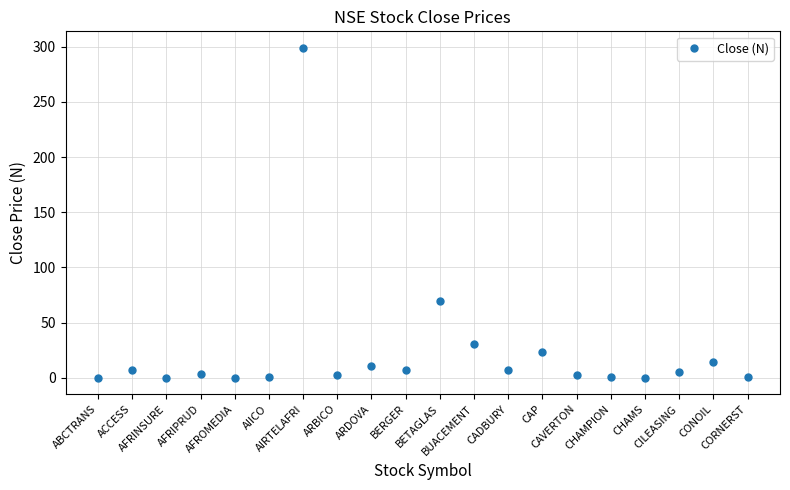

What is the label of the 3rd point from the left?

AFRINSURE